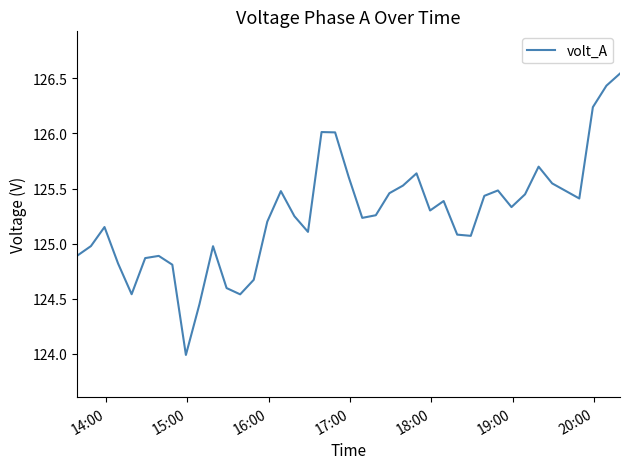

What is the smallest value displayed?

124.0